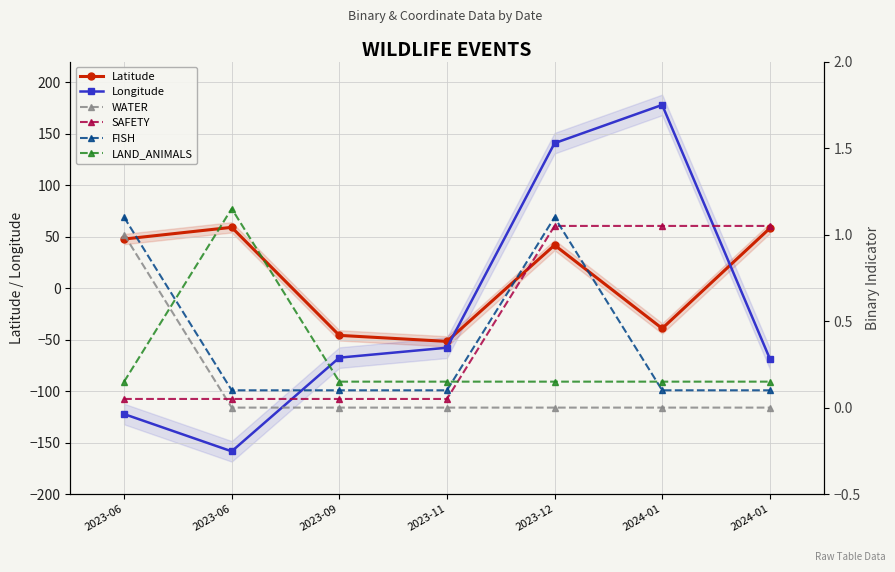

Which series has the largest total across all categories?

Latitude